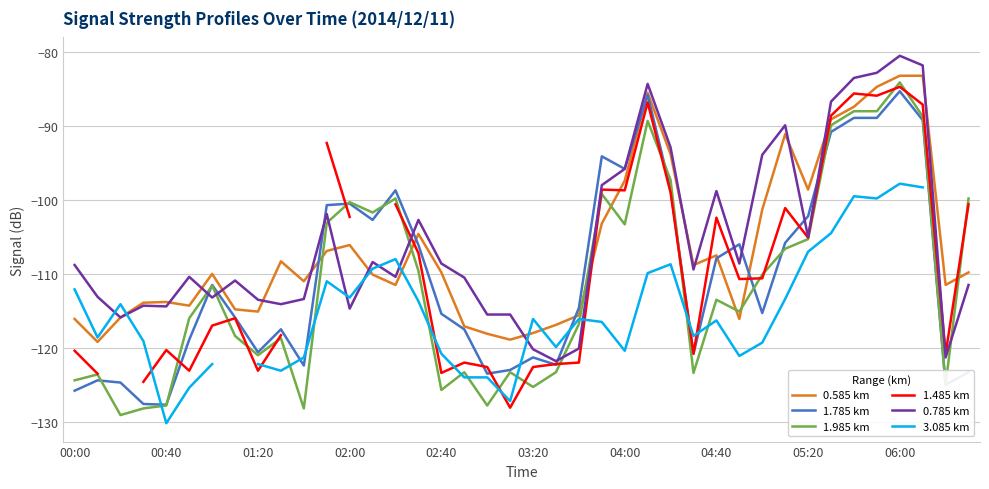

How many values in 1.485 km are below zero?

37